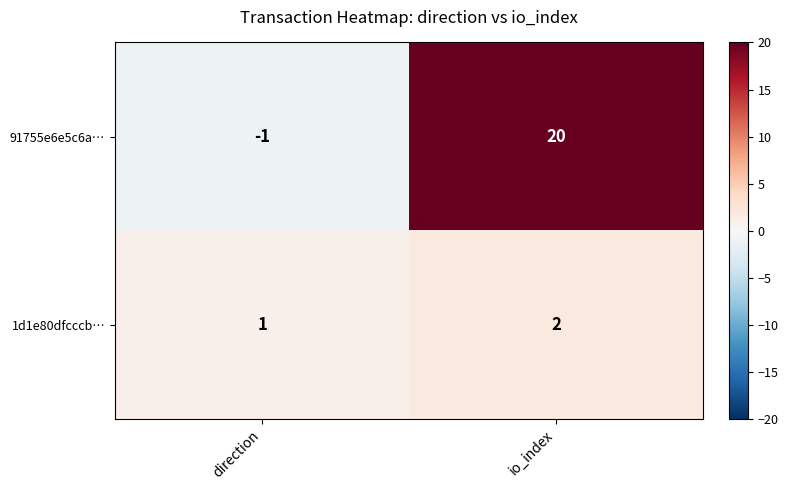

True or false: 1d1e80dfcccb… has a value of 1 at direction.

True